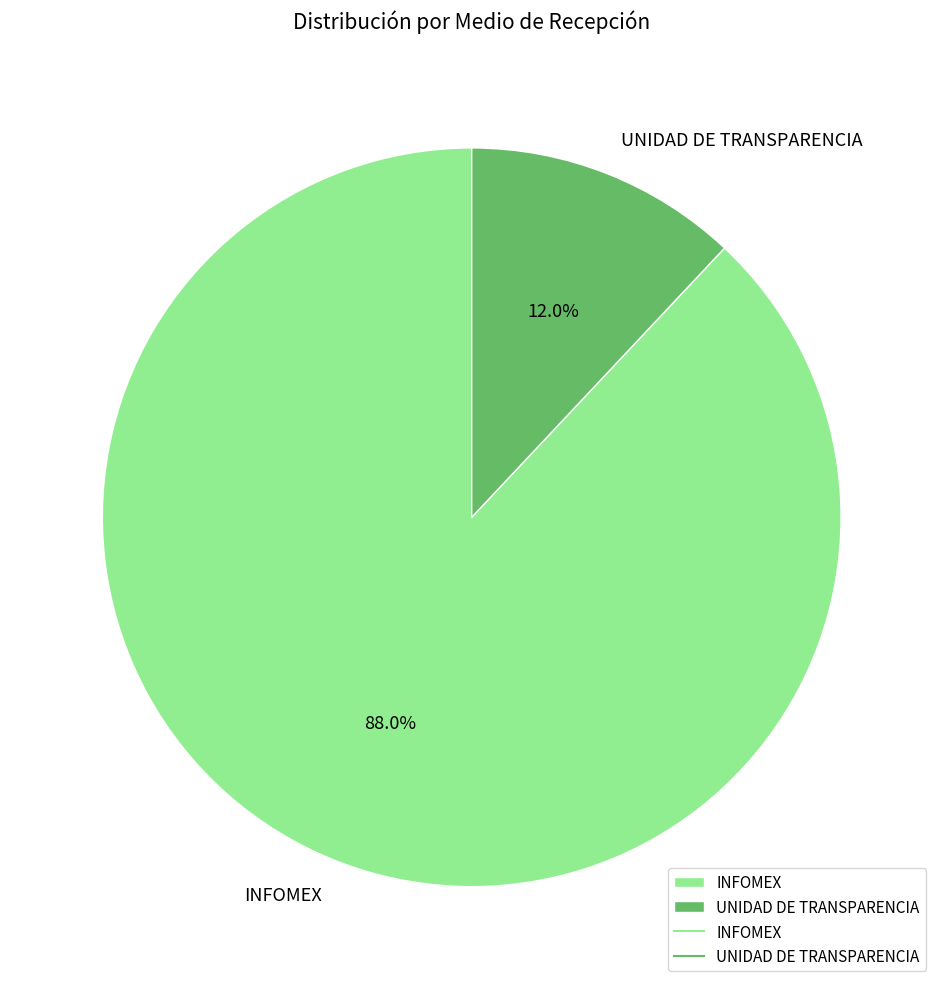

How many slices are in this pie chart?

2